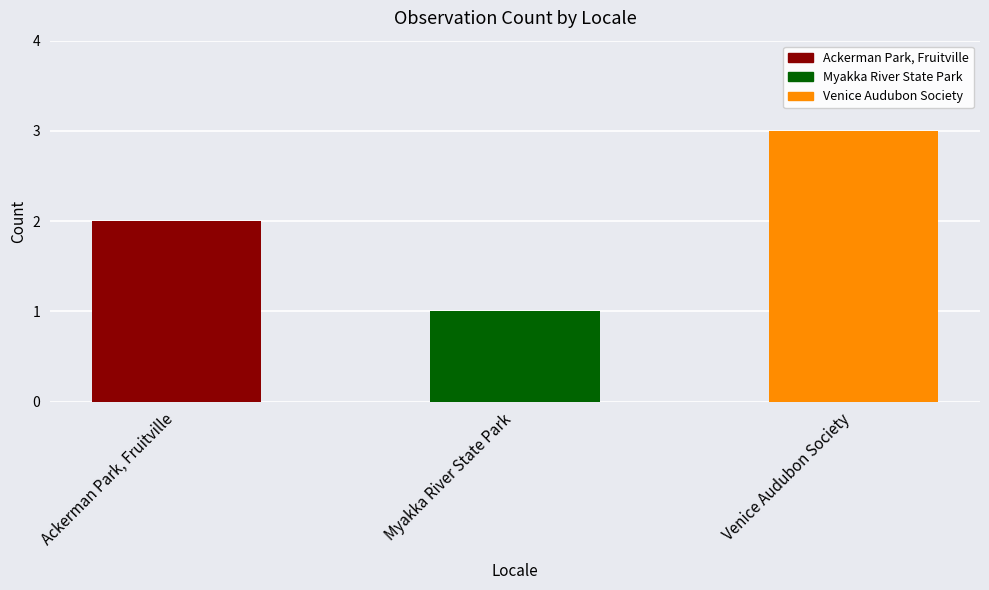

How many distinct data groups are displayed?

1